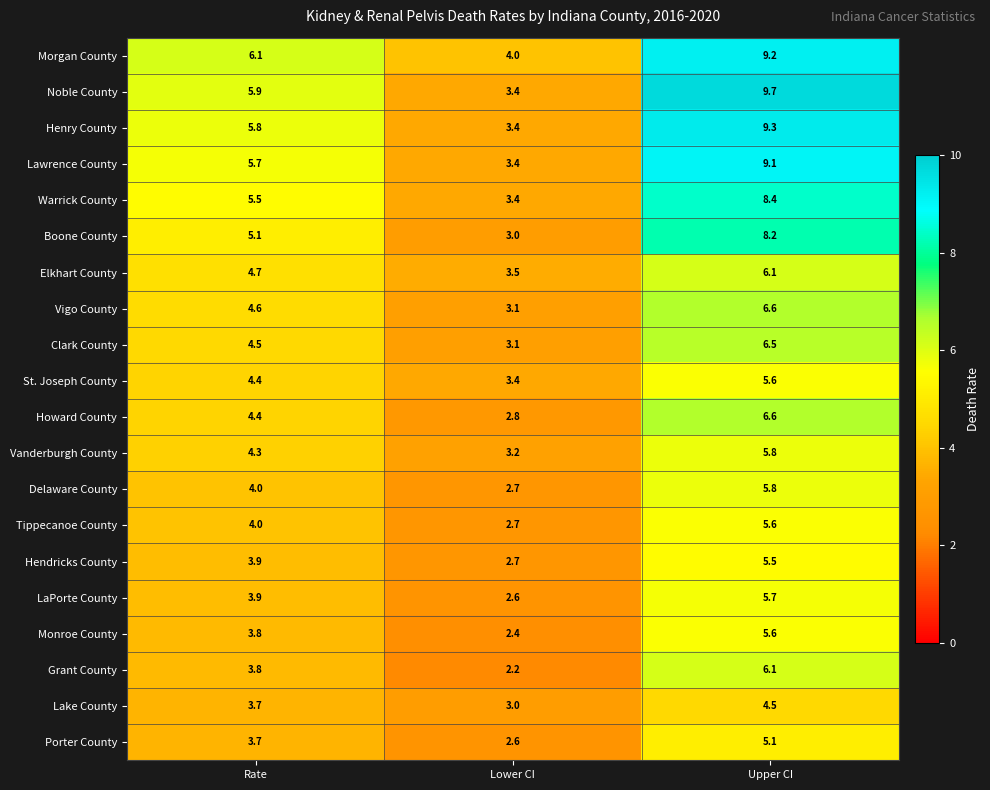

What is the minimum value shown in the chart?

2.2